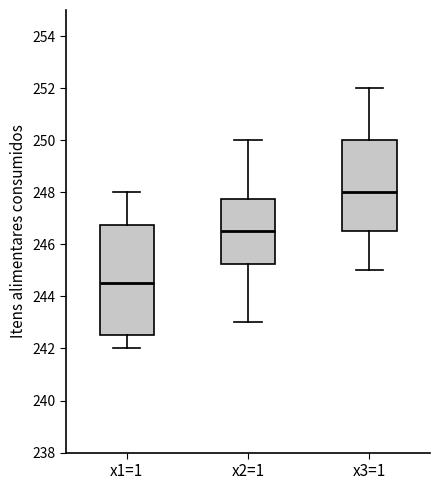

Comparing the boxes themselves (not the whiskers), which one is the tallest?

x1=1